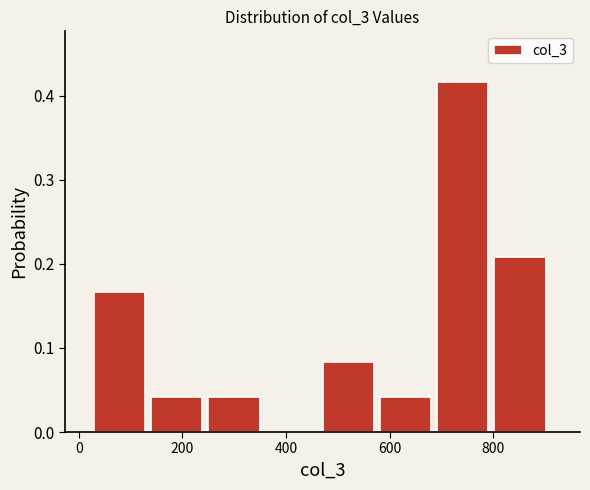

What is the height of the bar covering 800 to 920 on the x-axis? Neither the bar edges nor the heights are printed on the chart, so give them approximately, as read against the axes.

0.21